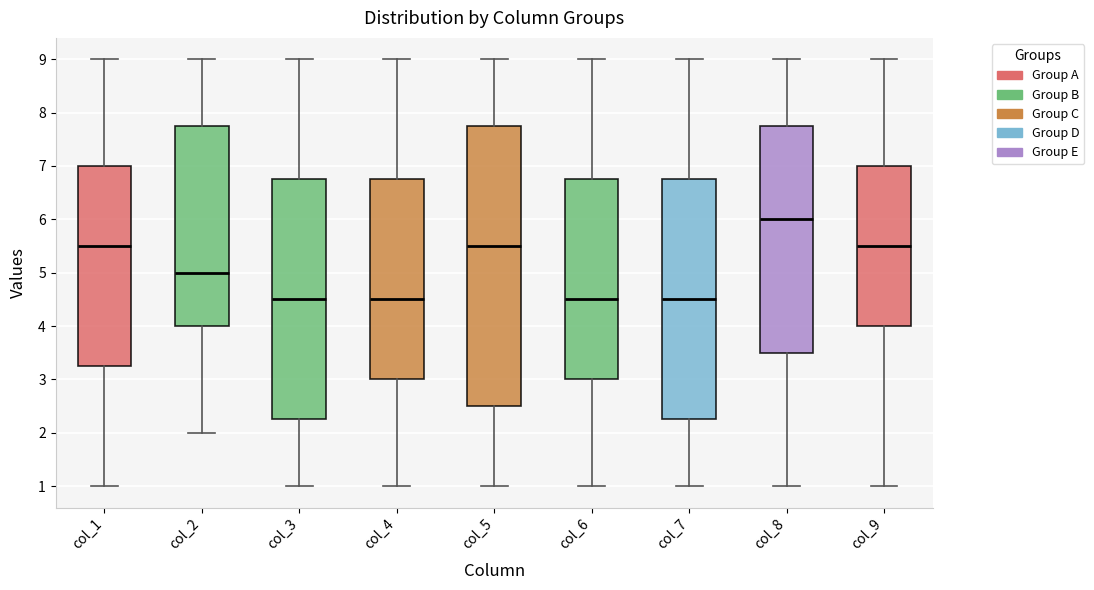

Reading left to right, read every box against the y-axis: the position of its median line, the range the box covers, and the ends of its whiskers. The values are not printed on the chart, so give them approximately, as read against the axis.

col_1: median 5.5, box 3.3 to 7.0, whiskers 1.0 to 9.0
col_2: median 5.0, box 4.0 to 7.8, whiskers 2.0 to 9.0
col_3: median 4.5, box 2.3 to 6.8, whiskers 1.0 to 9.0
col_4: median 4.5, box 3.0 to 6.8, whiskers 1.0 to 9.0
col_5: median 5.5, box 2.5 to 7.8, whiskers 1.0 to 9.0
col_6: median 4.5, box 3.0 to 6.8, whiskers 1.0 to 9.0
col_7: median 4.5, box 2.3 to 6.8, whiskers 1.0 to 9.0
col_8: median 6.0, box 3.5 to 7.8, whiskers 1.0 to 9.0
col_9: median 5.5, box 4.0 to 7.0, whiskers 1.0 to 9.0